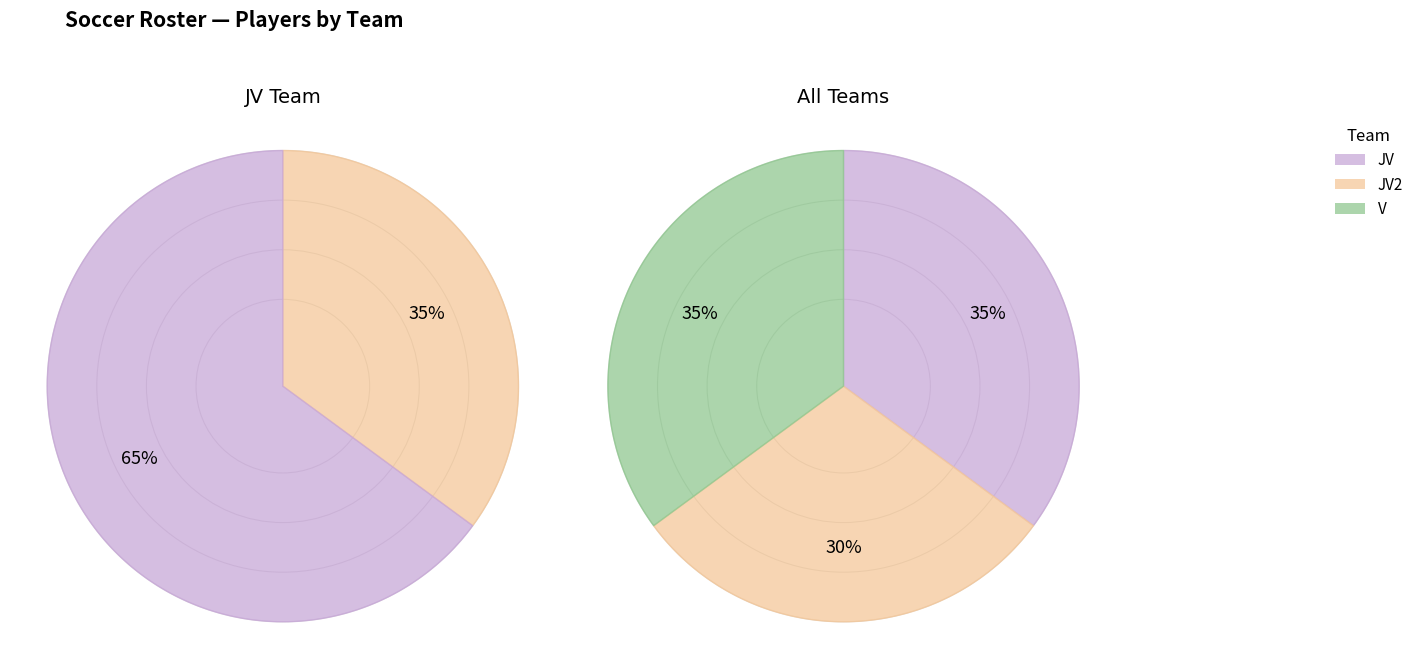

To the nearest percent, what is the average slice percentage?

33%